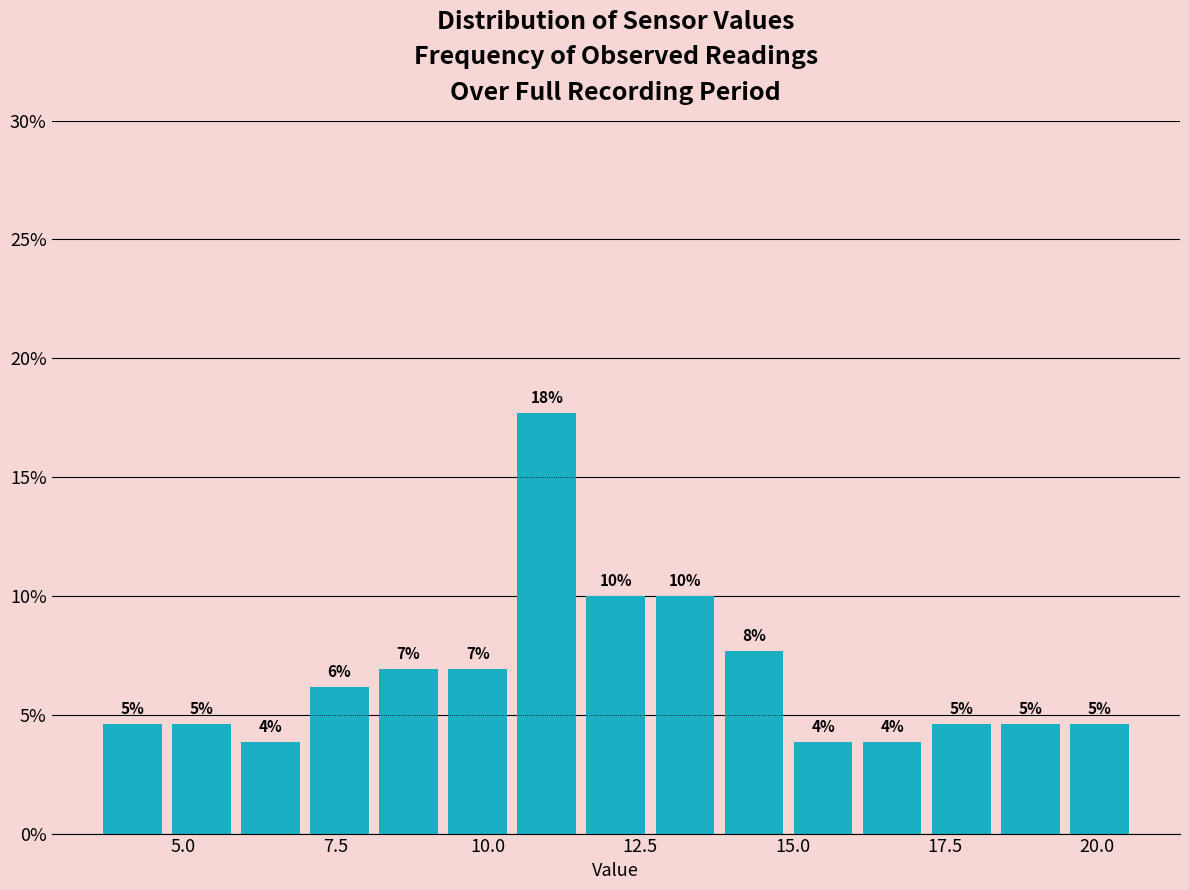

Read against the x-axis, roughly where is the centre of the tallest bar?

11.0